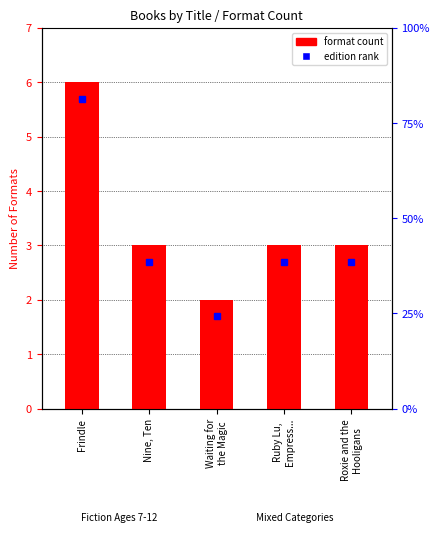

What is the label of the 5th bar from the left?

Roxie and the
Hooligans